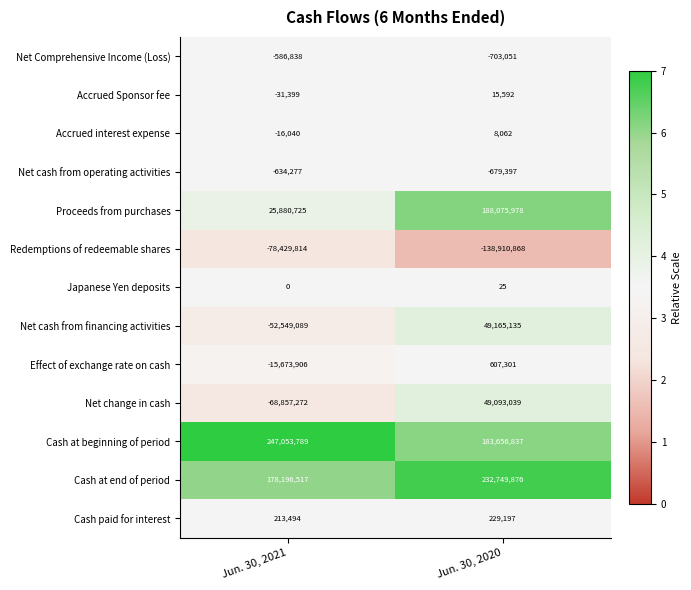

At which label is Accrued interest expense closest to -3989?

Jun. 30, 2021